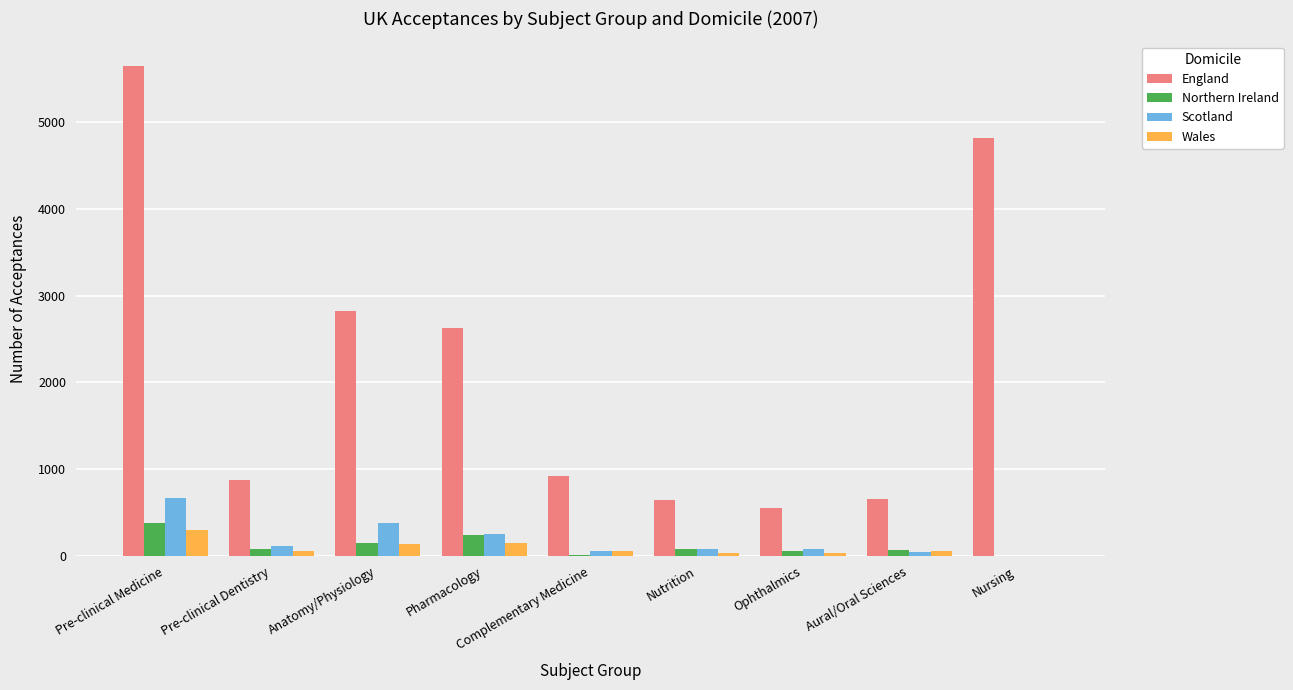

What is the sum of all England values?

19565